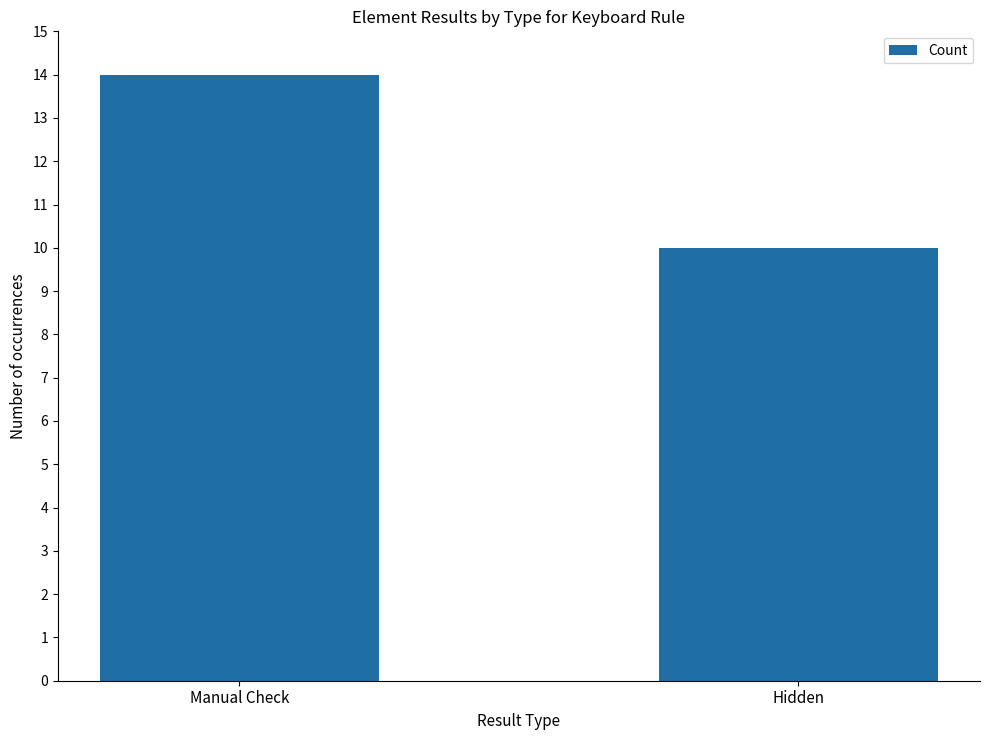

Reading left to right, list all the values displayed in this chart.

Manual Check=14	Hidden=10